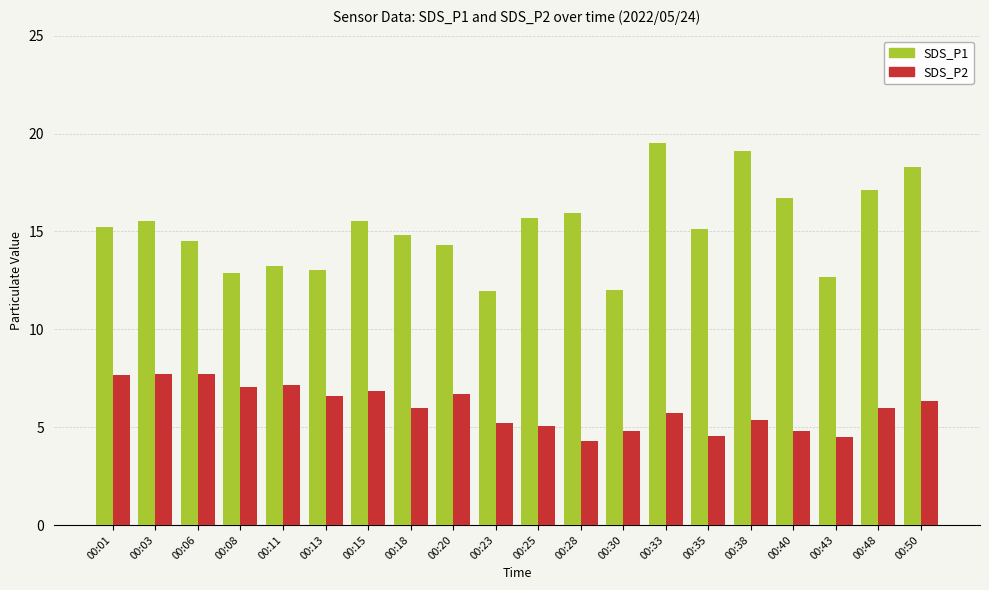

Read the SDS_P1 value at 00:18.

14.8